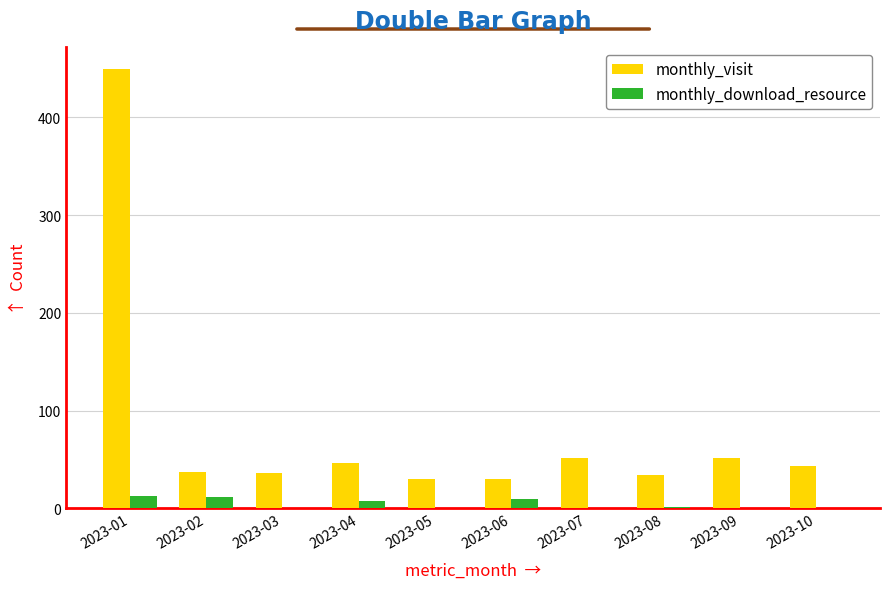

Which series has the largest total across all categories?

monthly_visit